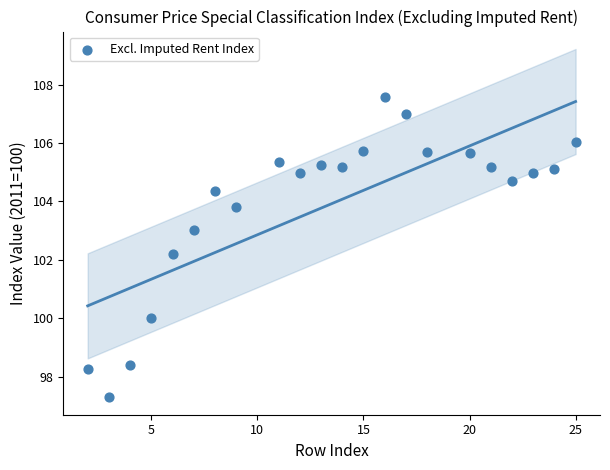

What is the range of Y values (max minus min)?

10.3